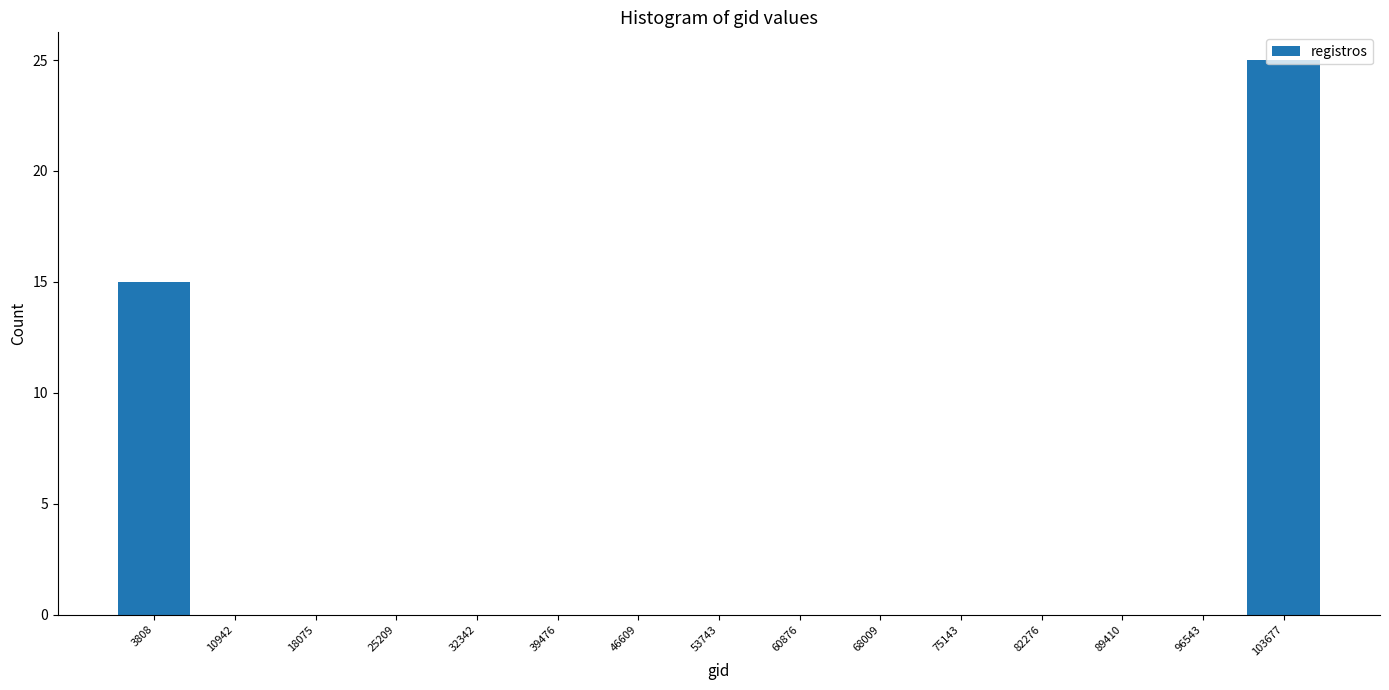

Reading left to right, list every bar in this chart as the range it spans on the x-axis followed by its height. Neither the bar edges nor the heights are printed on the chart, so give them approximately, as read against the axes.

0 to 7000: 15
7000 to 15000: 0
15000 to 22000: 0
22000 to 29000: 0
29000 to 36000: 0
36000 to 43000: 0
43000 to 50000: 0
50000 to 57000: 0
57000 to 64000: 0
64000 to 72000: 0
72000 to 79000: 0
79000 to 86000: 0
86000 to 93000: 0
93000 to 100000: 0
100000 to 107000: 25